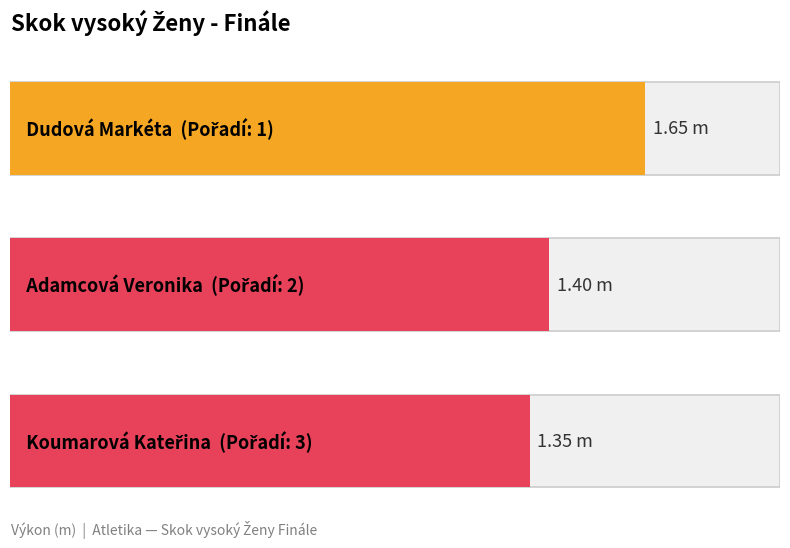

What is the smallest value displayed?

1.4